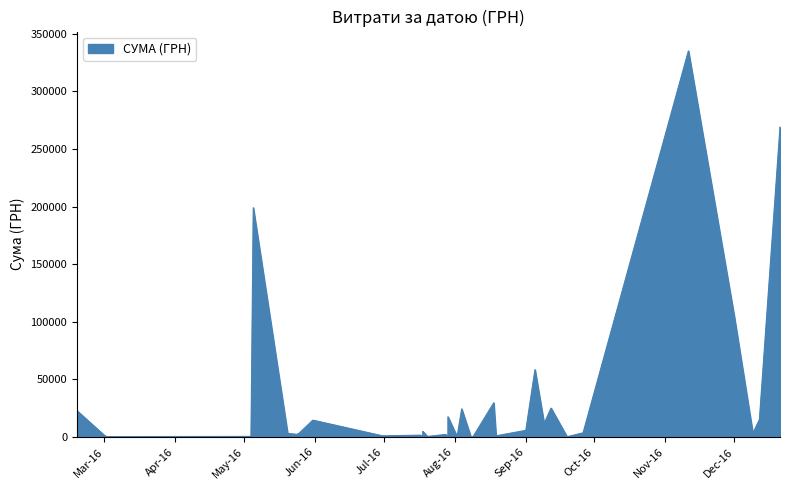

True or false: the data shows 199000.0 at 05.05.2016.

True